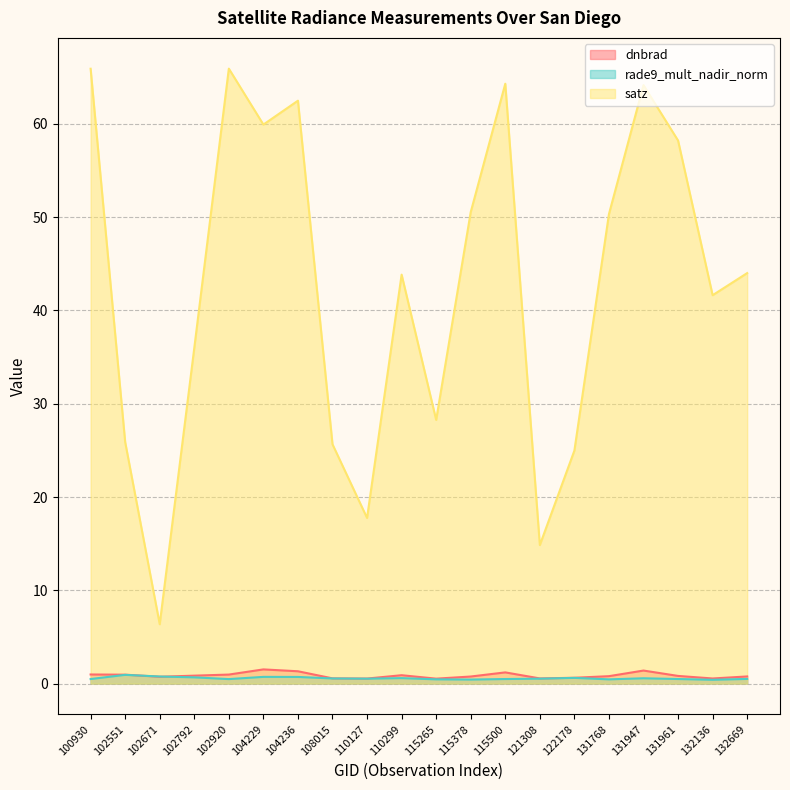

What is the value of the dnbrad point at the 6th from the left?

1.5